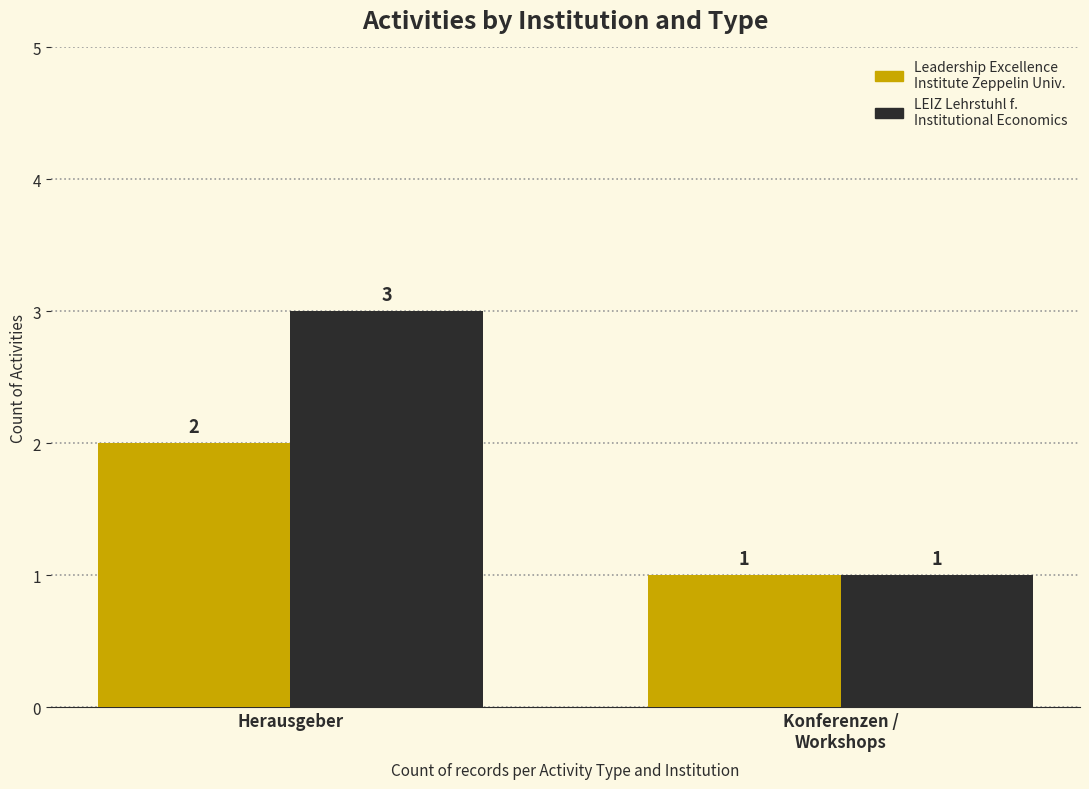

How many distinct data groups are displayed?

2